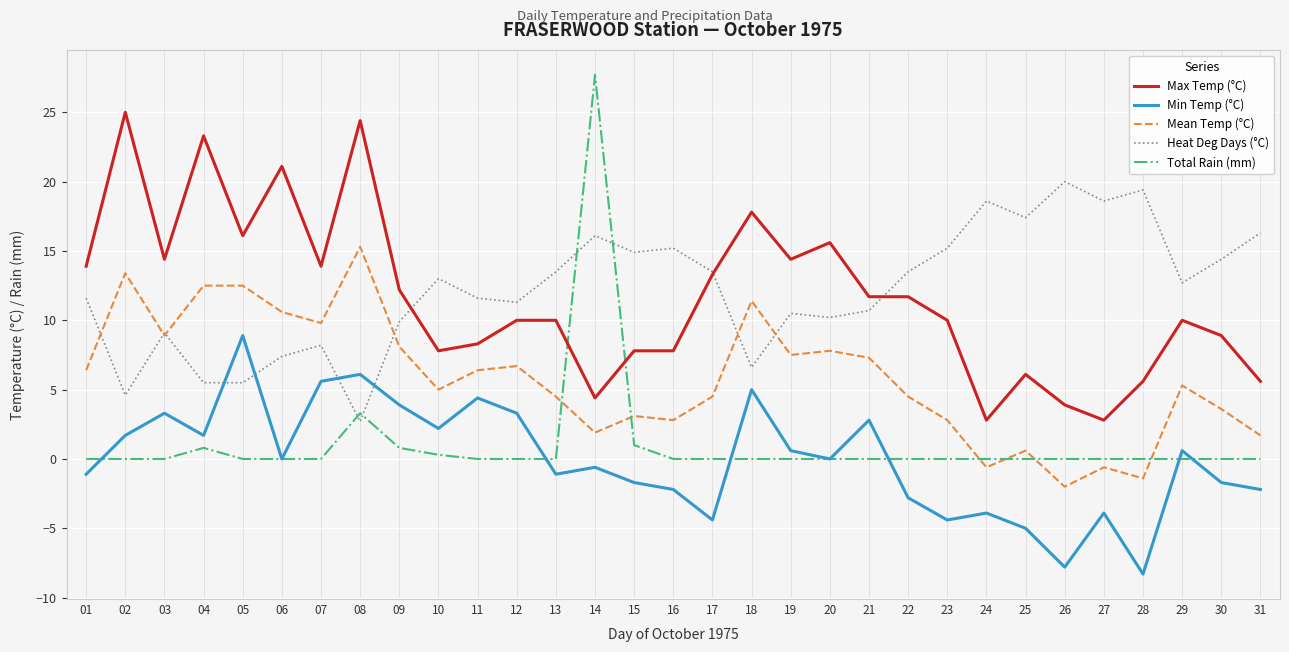

Reading left to right, what are all the values shown in this chart?

Max Temp (°C): 01=13.9	02=25.0	03=14.4	04=23.3	05=16.1	06=21.1	07=13.9	08=24.4	09=12.2	10=7.8	11=8.3	12=10.0	13=10.0	14=4.4	15=7.8	16=7.8	17=13.3	18=17.8	19=14.4	20=15.6	21=11.7	22=11.7	23=10.0	24=2.8	25=6.1	26=3.9	27=2.8	28=5.6	29=10.0	30=8.9	31=5.6
Min Temp (°C): 01=-1.1	02=1.7	03=3.3	04=1.7	05=8.9	06=0.0	07=5.6	08=6.1	09=3.9	10=2.2	11=4.4	12=3.3	13=-1.1	14=-0.6	15=-1.7	16=-2.2	17=-4.4	18=5.0	19=0.6	20=0.0	21=2.8	22=-2.8	23=-4.4	24=-3.9	25=-5.0	26=-7.8	27=-3.9	28=-8.3	29=0.6	30=-1.7	31=-2.2
Mean Temp (°C): 01=6.4	02=13.4	03=8.9	04=12.5	05=12.5	06=10.6	07=9.8	08=15.3	09=8.1	10=5.0	11=6.4	12=6.7	13=4.5	14=1.9	15=3.1	16=2.8	17=4.5	18=11.4	19=7.5	20=7.8	21=7.3	22=4.5	23=2.8	24=-0.6	25=0.6	26=-2.0	27=-0.6	28=-1.4	29=5.3	30=3.6	31=1.7
Heat Deg Days (°C): 01=11.6	02=4.6	03=9.1	04=5.5	05=5.5	06=7.4	07=8.2	08=2.7	09=9.9	10=13.0	11=11.6	12=11.3	13=13.5	14=16.1	15=14.9	16=15.2	17=13.5	18=6.6	19=10.5	20=10.2	21=10.7	22=13.5	23=15.2	24=18.6	25=17.4	26=20.0	27=18.6	28=19.4	29=12.7	30=14.4	31=16.3
Total Rain (mm): 01=0.0	02=0.0	03=0.0	04=0.8	05=0.0	06=0.0	07=0.0	08=3.3	09=0.8	10=0.3	11=0.0	12=0.0	13=0.0	14=27.7	15=1.0	16=0.0	17=0.0	18=0.0	19=0.0	20=0.0	21=0.0	22=0.0	23=0.0	24=0.0	25=0.0	26=0.0	27=0.0	28=0.0	29=0.0	30=0.0	31=0.0